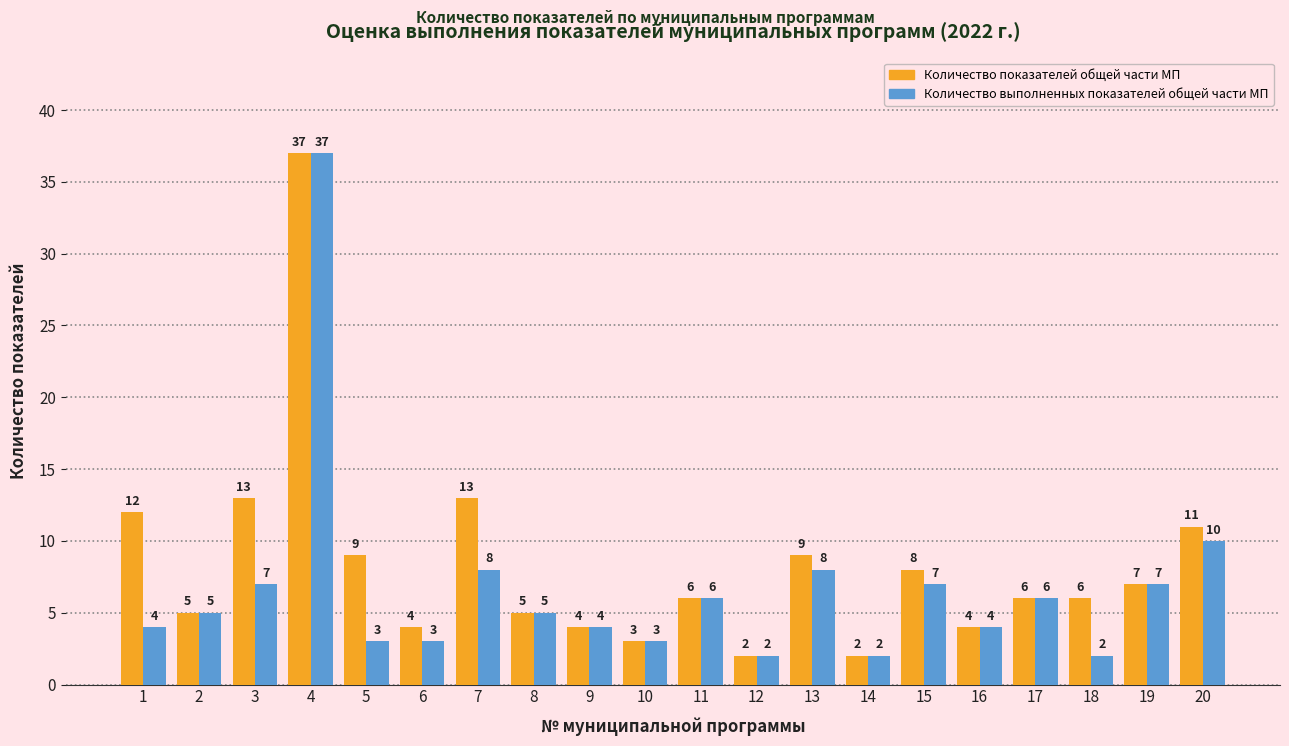

Does the chart contain stacked bars?

No